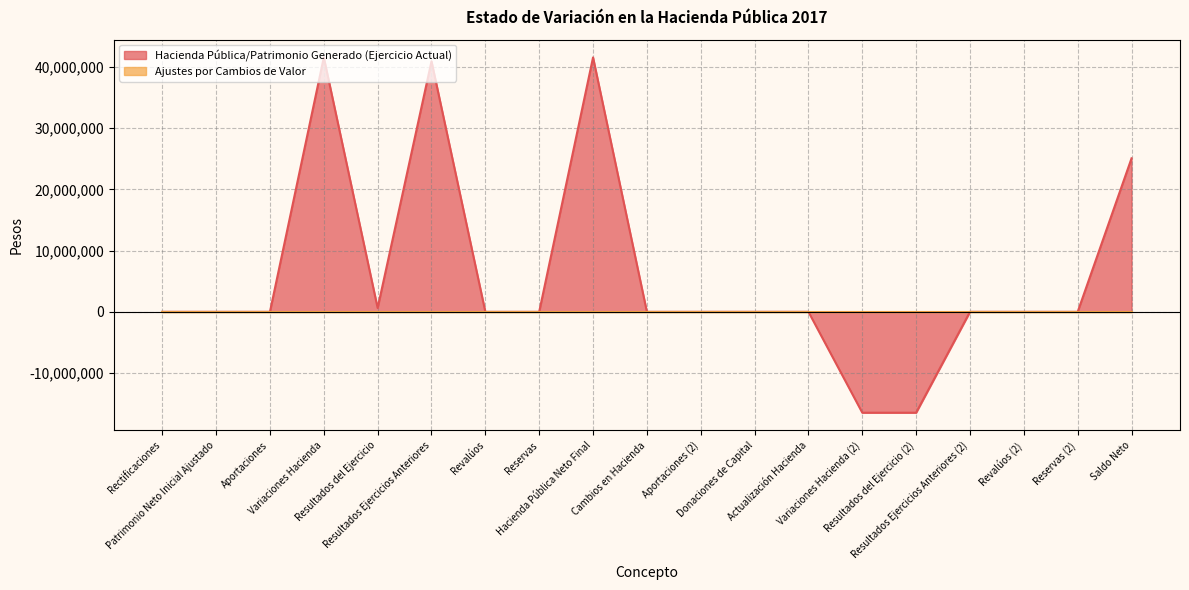

How many interior local valleys (lower than both neighbors) does the data have?

1